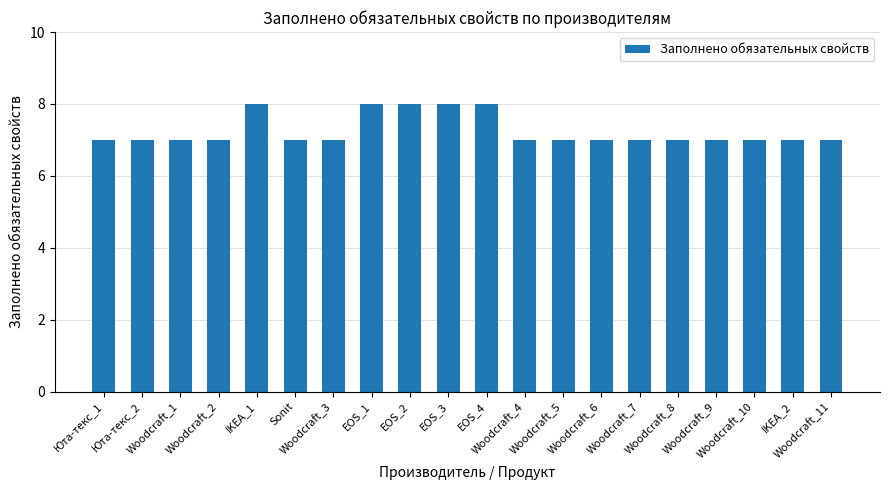

What is the minimum value shown in the chart?

7